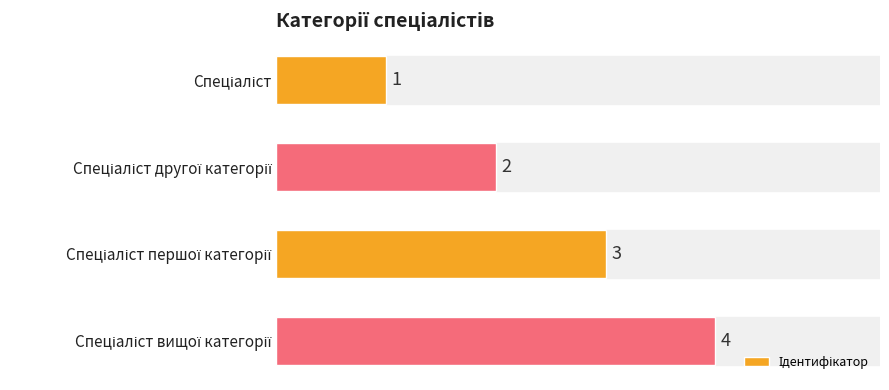

What is the greatest value displayed?

4